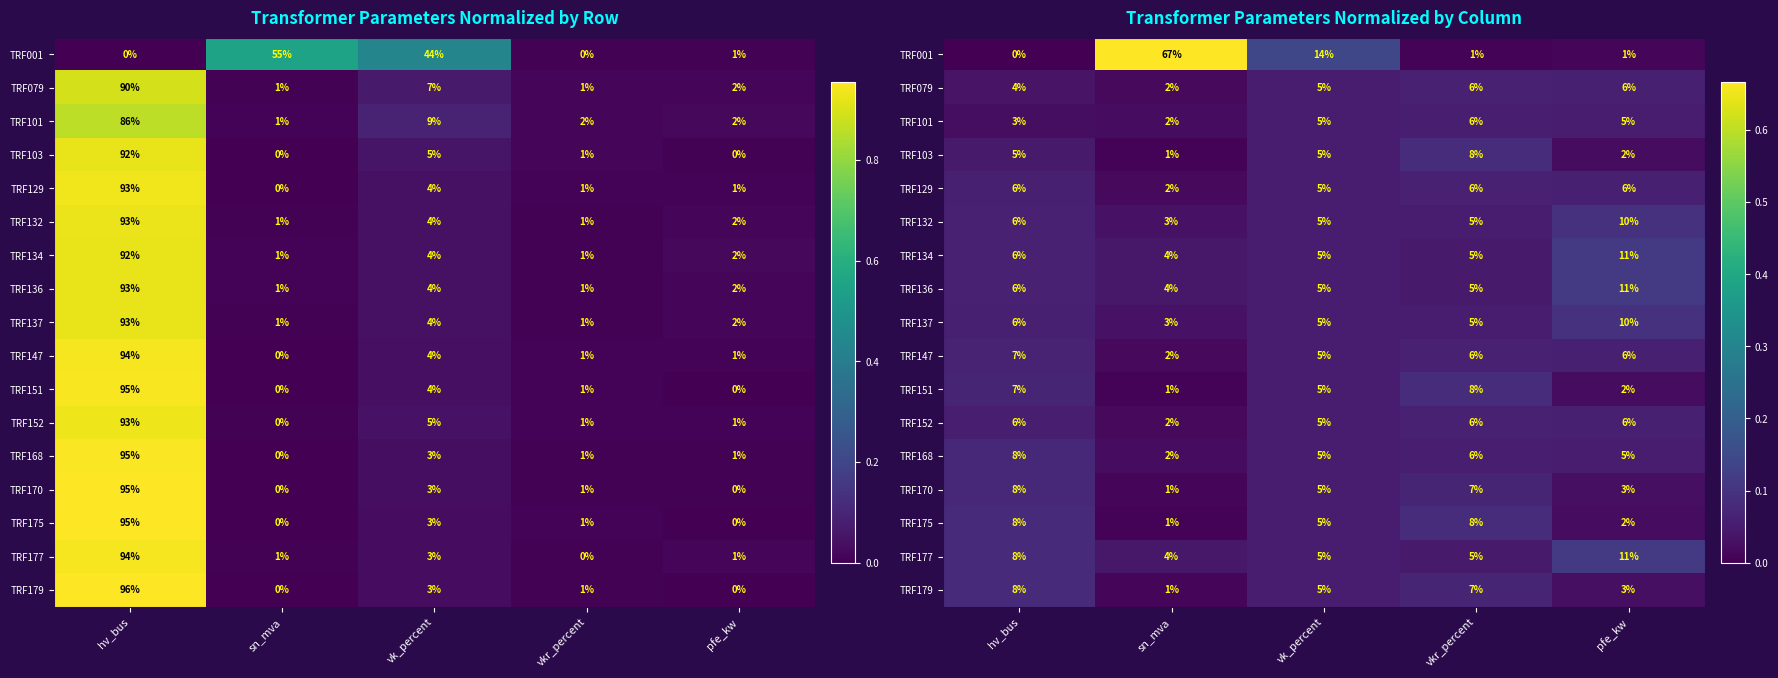

Count the TRF168 values in the range 0 to 1.

5